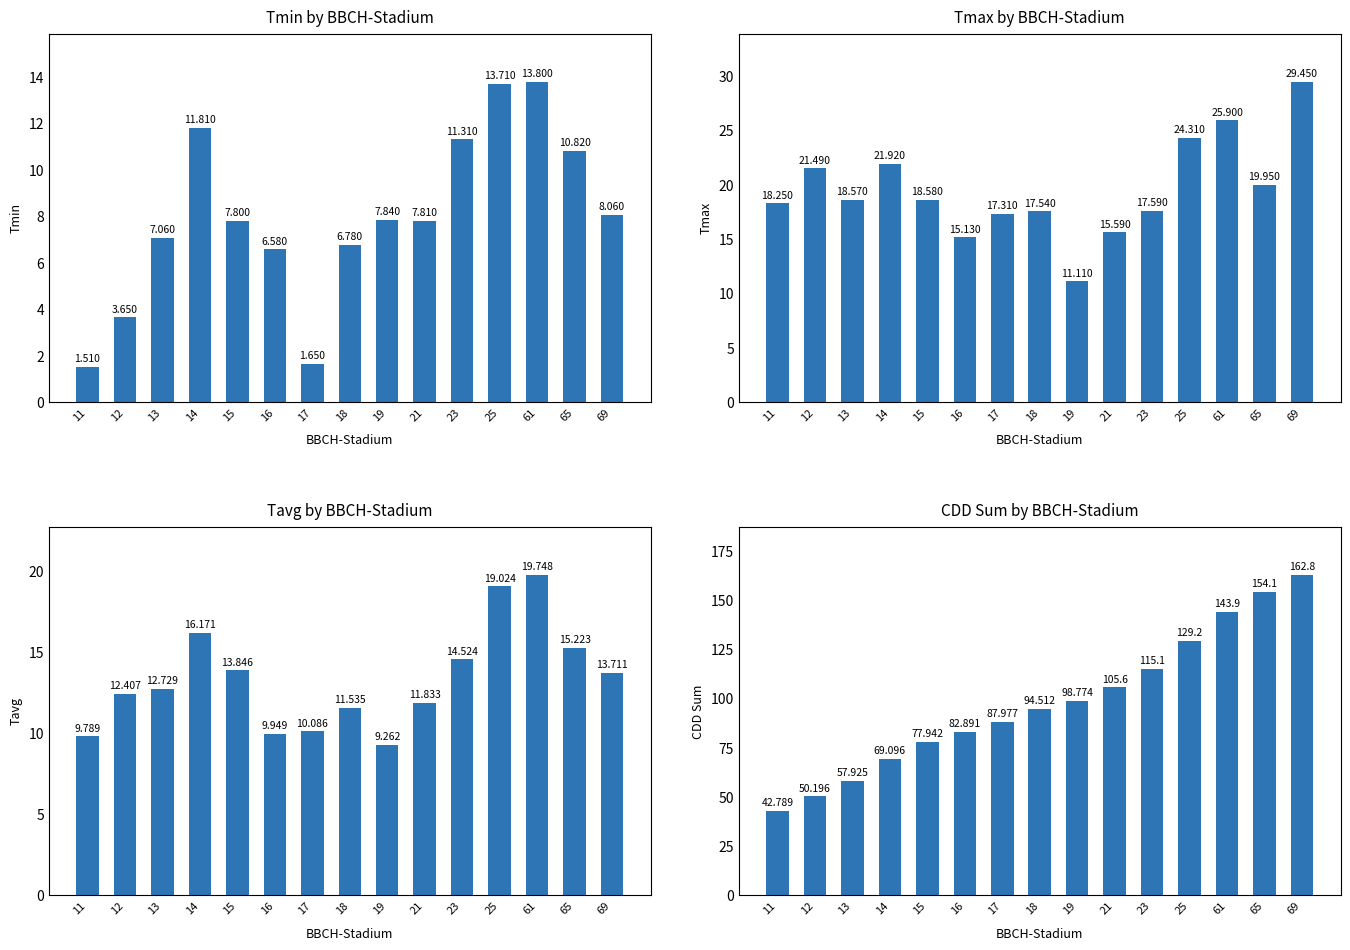

Is the value of CDD Sum at 17 greater than the value of Tmin at 18?

Yes